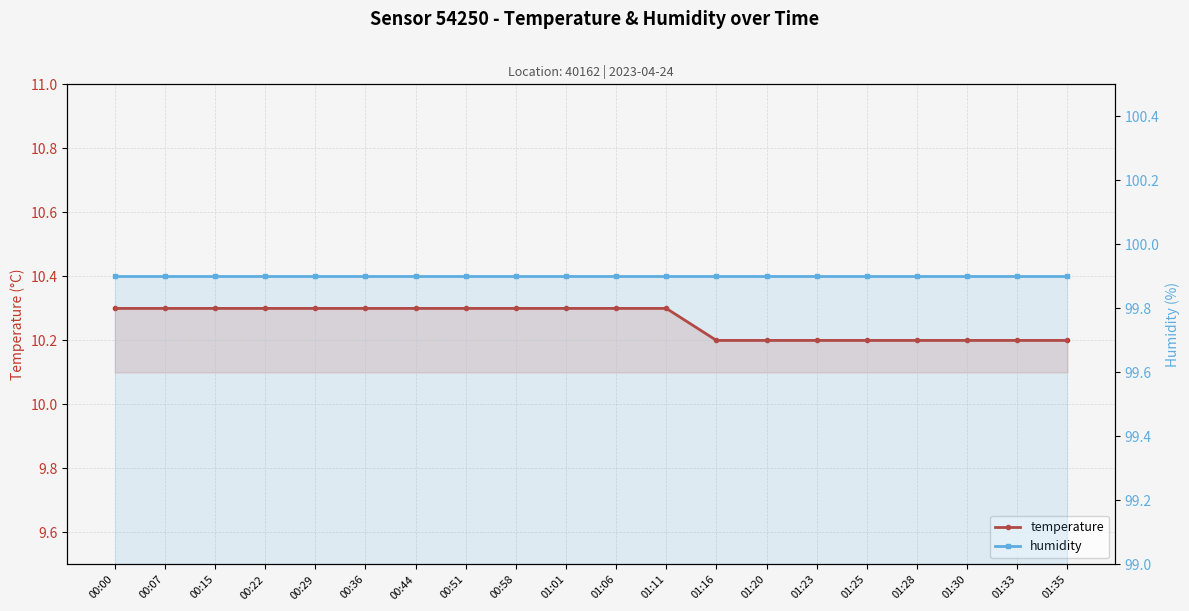

What position from the right is 01:33?

2